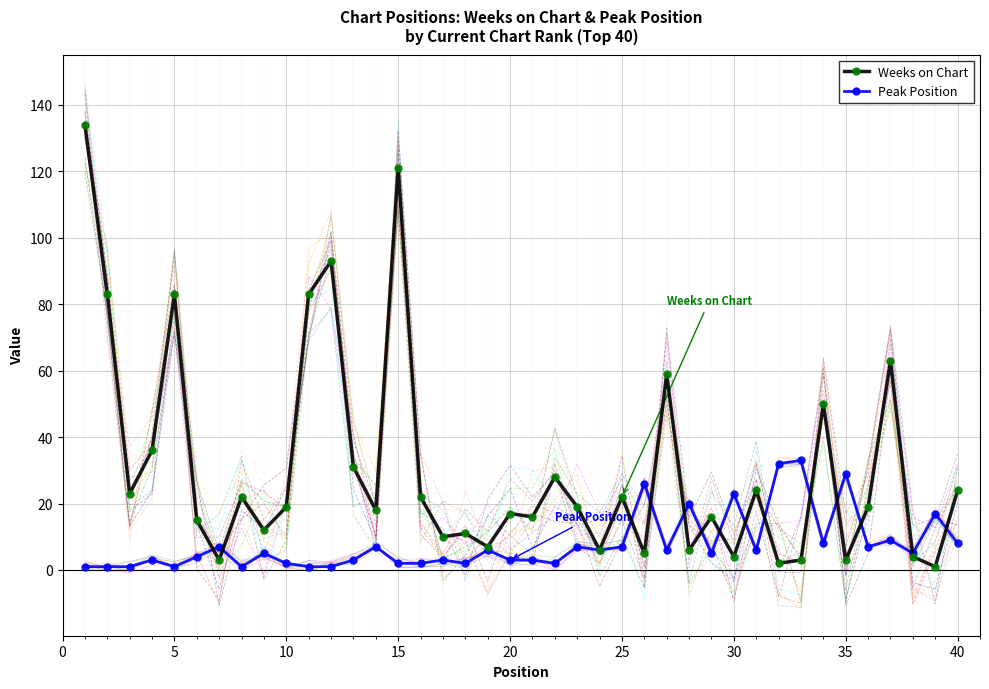

What is the sum of all Weeks on Chart values?

1217